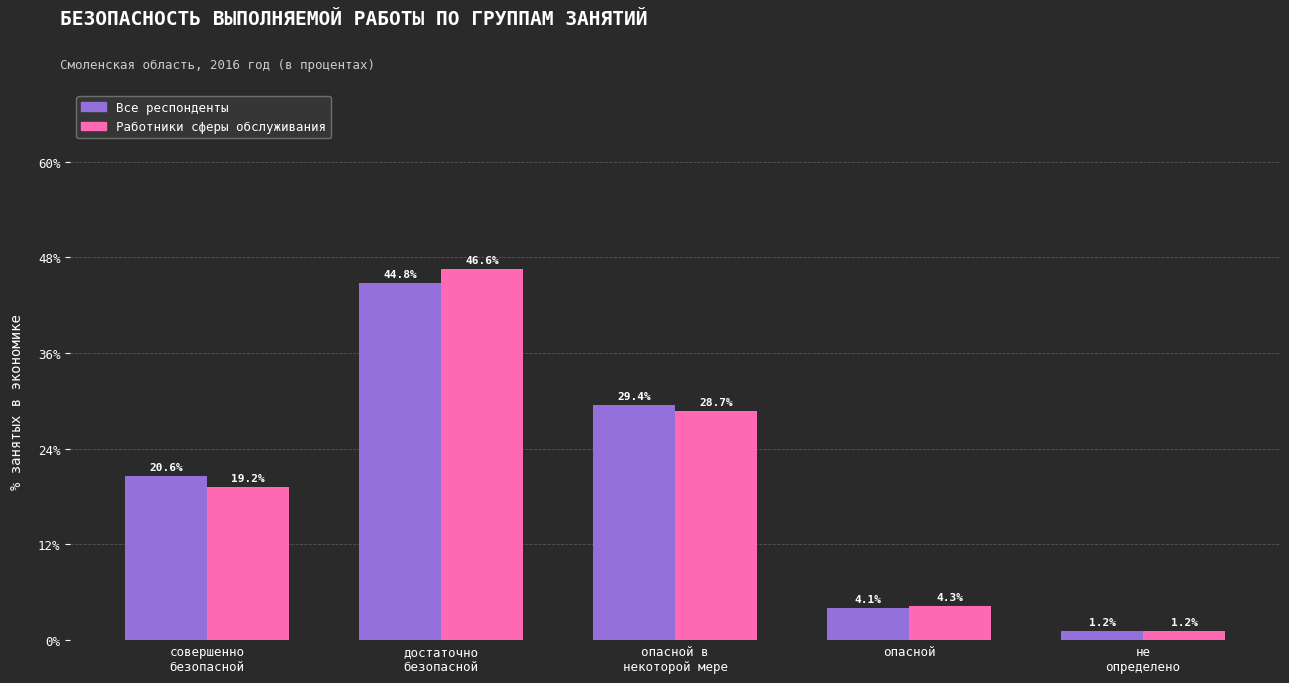

What are all the series names shown in the legend?

Все респонденты, Работники сферы обслуживания